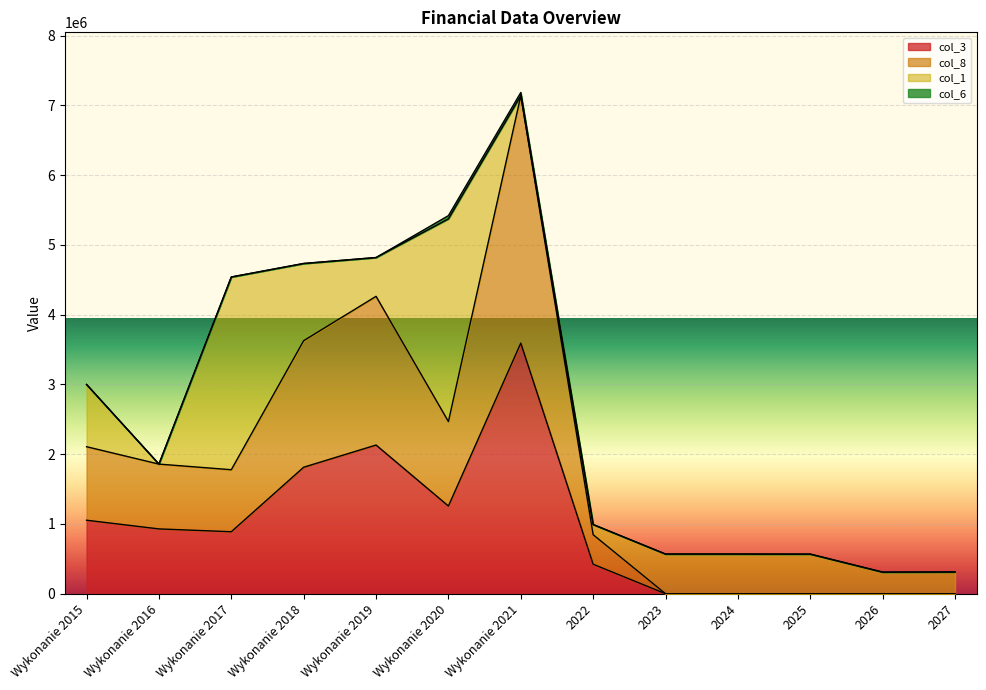

What is the total value across all series at Wykonanie 2020?

5419632.7